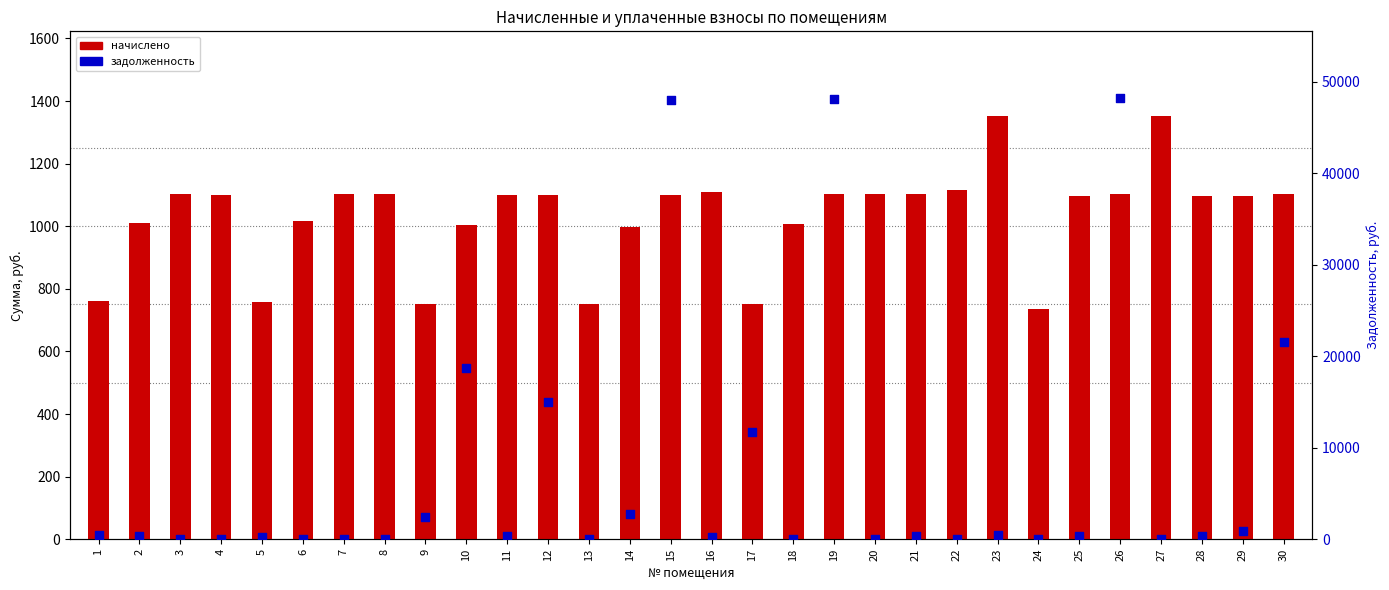

At how many categories does at least one series exceed 547?

30